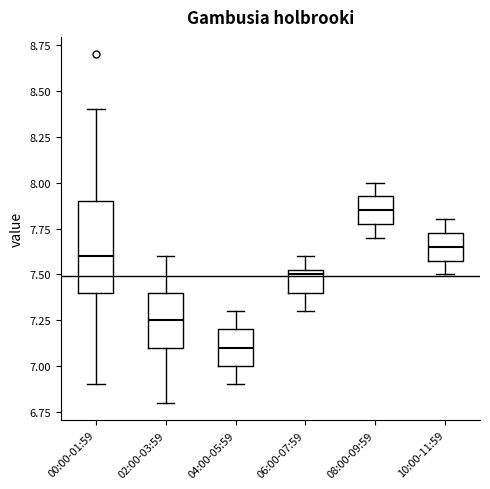

Reading left to right, read every box against the y-axis: the position of its median line, the range the box covers, and the ends of its whiskers. The values are not printed on the chart, so give them approximately, as read against the axis.

00:00-01:59: median 7.60, box 7.40 to 7.90, whiskers 6.90 to 8.40
02:00-03:59: median 7.25, box 7.10 to 7.40, whiskers 6.80 to 7.60
04:00-05:59: median 7.10, box 7.00 to 7.20, whiskers 6.90 to 7.30
06:00-07:59: median 7.50, box 7.40 to 7.55, whiskers 7.30 to 7.60
08:00-09:59: median 7.85, box 7.80 to 7.95, whiskers 7.70 to 8.00
10:00-11:59: median 7.65, box 7.60 to 7.75, whiskers 7.50 to 7.80